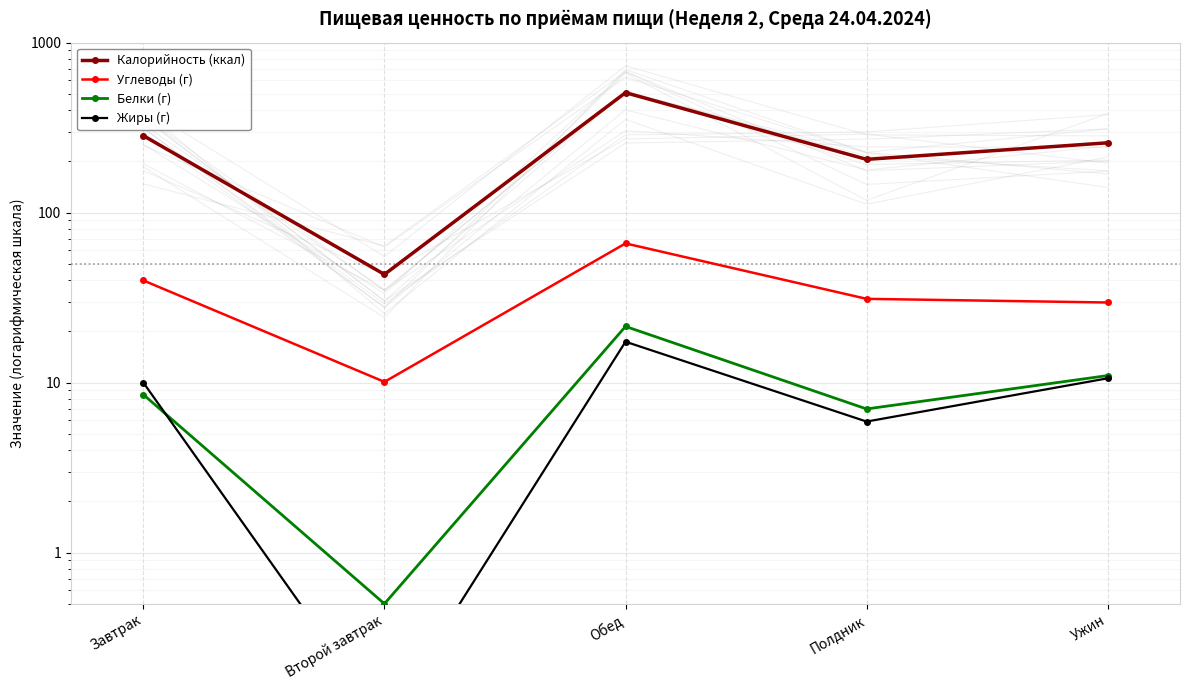

The value of Белки (г) at Второй завтрак is 0.3. True or false?

False